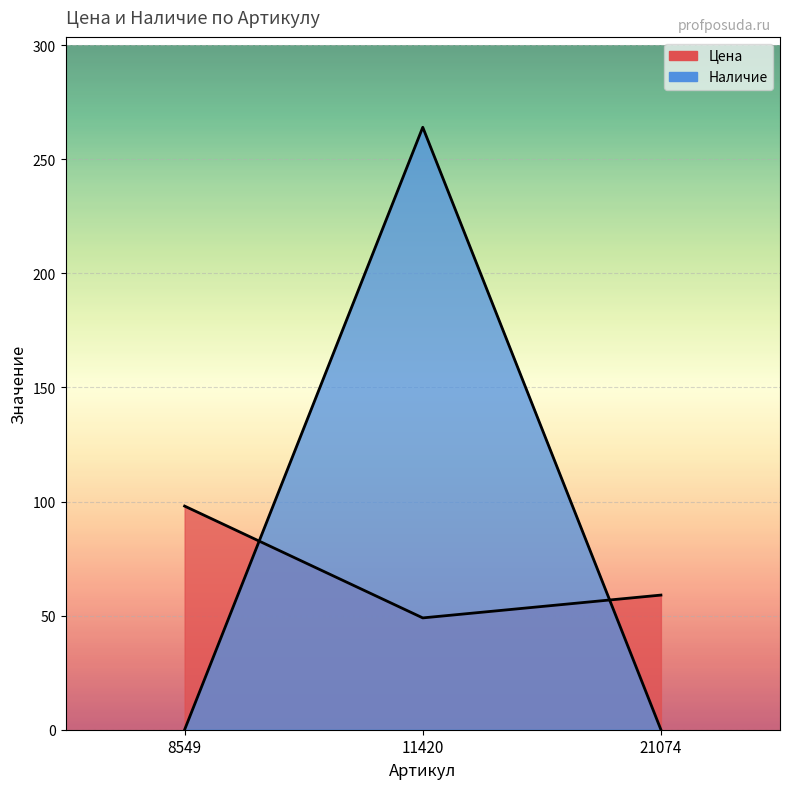

What is the difference between the maximum and second lowest values in the Наличие series?

264